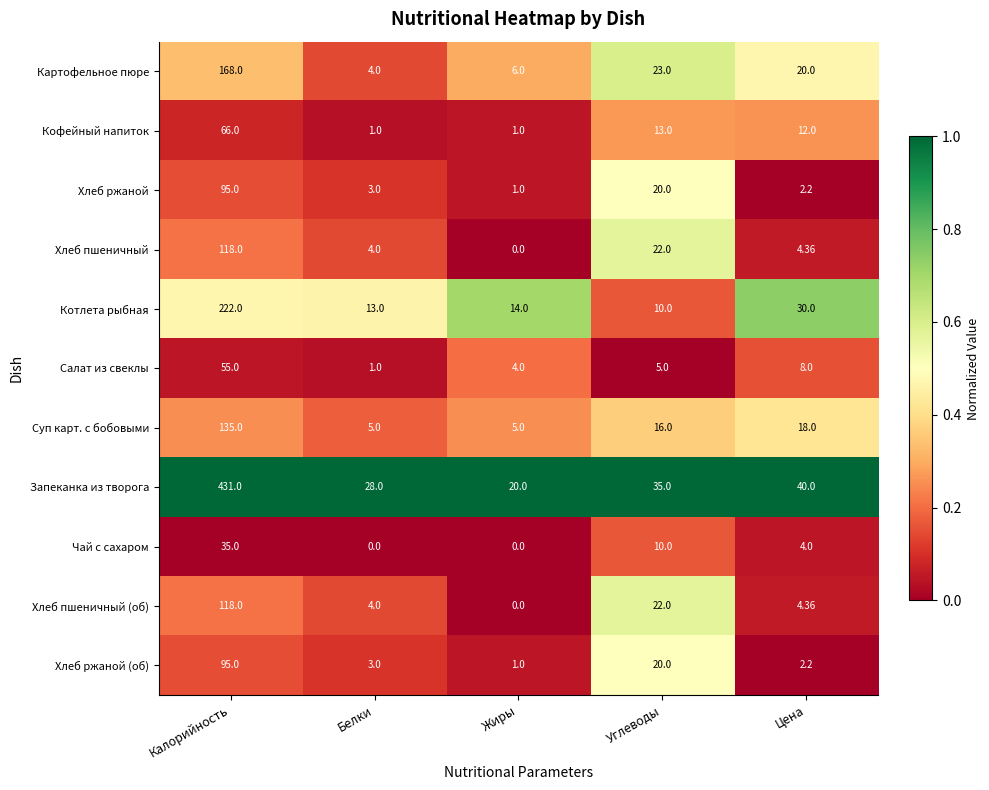

Where does the Картофельное пюре series first go above 20?

Калорийность